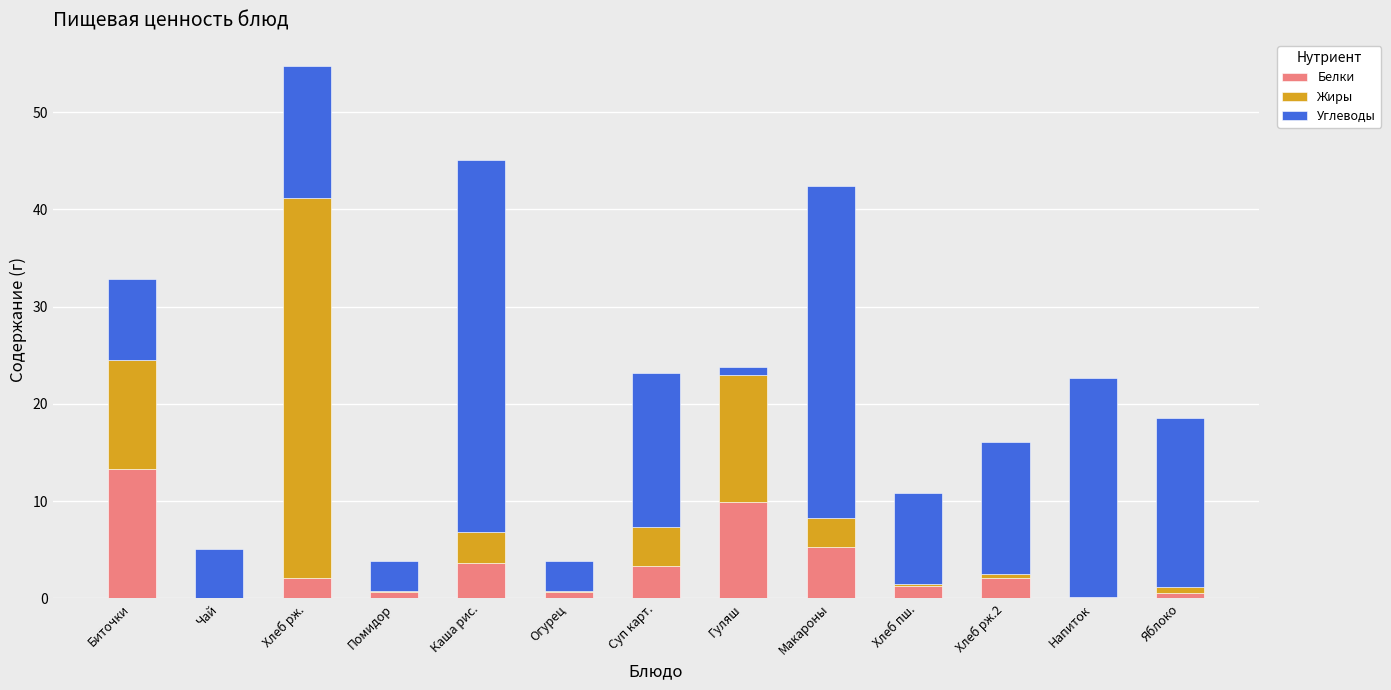

At which category is the sum across all series the highest?

Хлеб рж.